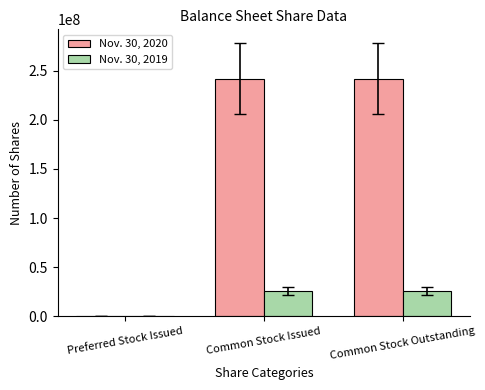

Reading right to left, what are all the values shown in this chart?

Nov. 30, 2020: Common Stock Outstanding=241774989	Common Stock Issued=241774989	Preferred Stock Issued=289000
Nov. 30, 2019: Common Stock Outstanding=25546452	Common Stock Issued=25546452	Preferred Stock Issued=0